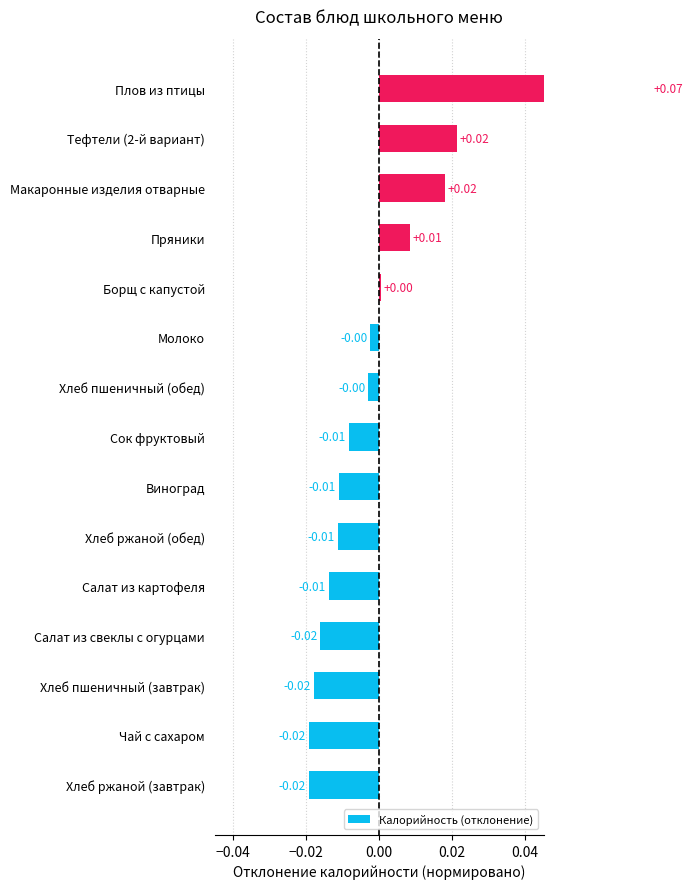

Is it true that the value at Пряники is 0.0?

True